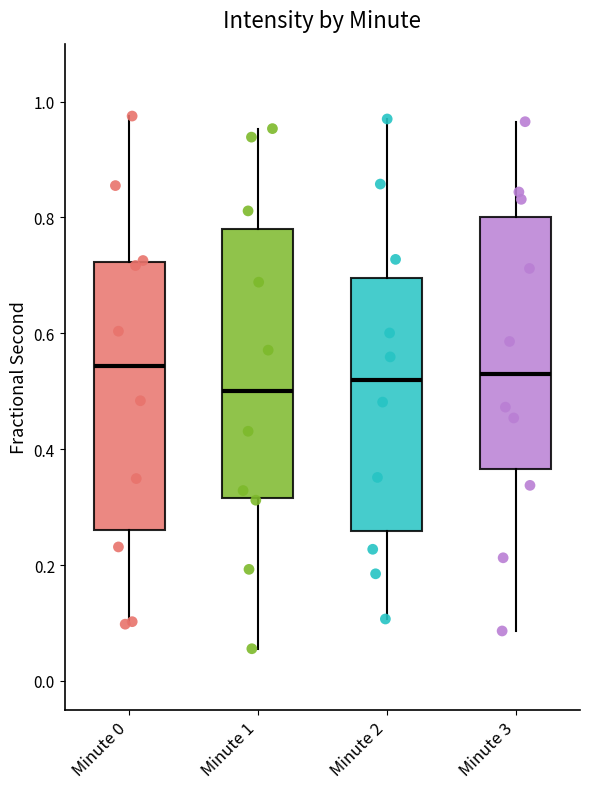

Reading left to right, read every box against the y-axis: the position of its median line, the range the box covers, and the ends of its whiskers. The values are not printed on the chart, so give them approximately, as read against the axis.

Minute 0: median 0.54, box 0.26 to 0.72, whiskers 0.10 to 0.98
Minute 1: median 0.50, box 0.32 to 0.78, whiskers 0.06 to 0.96
Minute 2: median 0.52, box 0.26 to 0.70, whiskers 0.10 to 0.98
Minute 3: median 0.52, box 0.36 to 0.80, whiskers 0.08 to 0.96